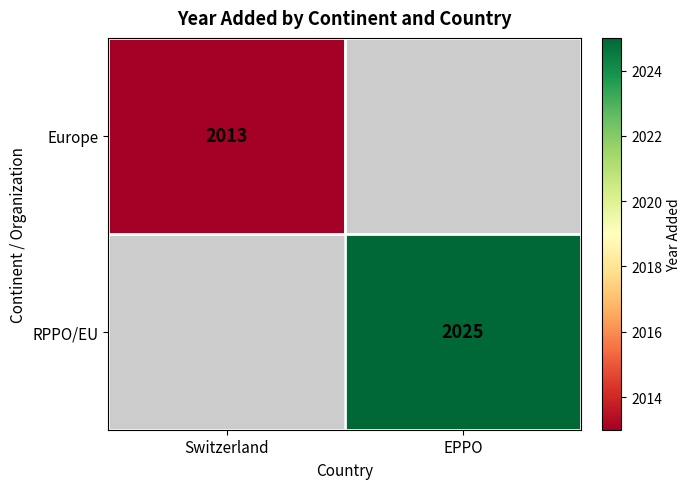

Is it true that Europe equals 2013 at Switzerland?

True